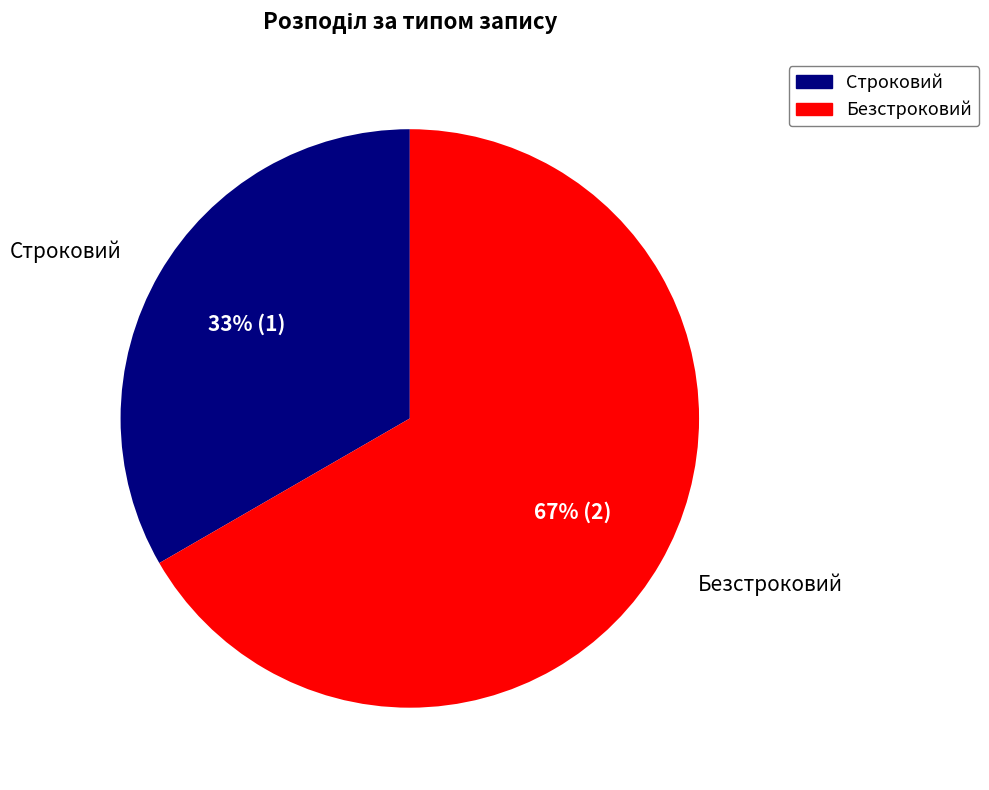

What percentage is the Безстроковий slice, to the nearest percent?

67%